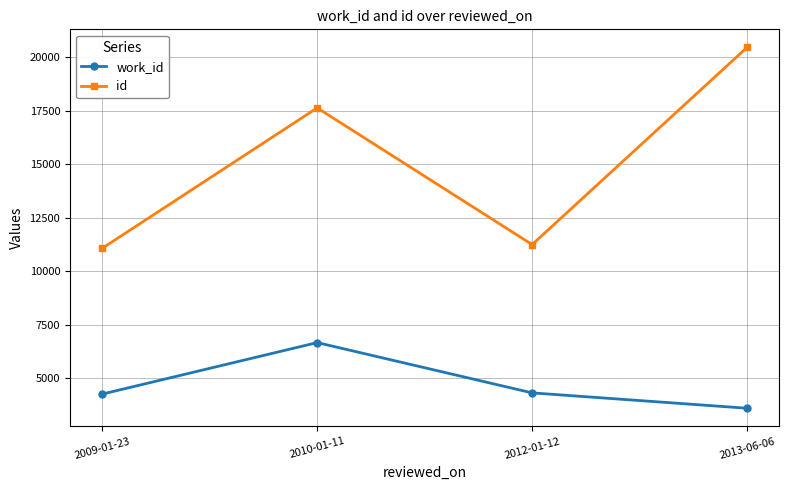

Which series has the largest range (max minus min)?

id